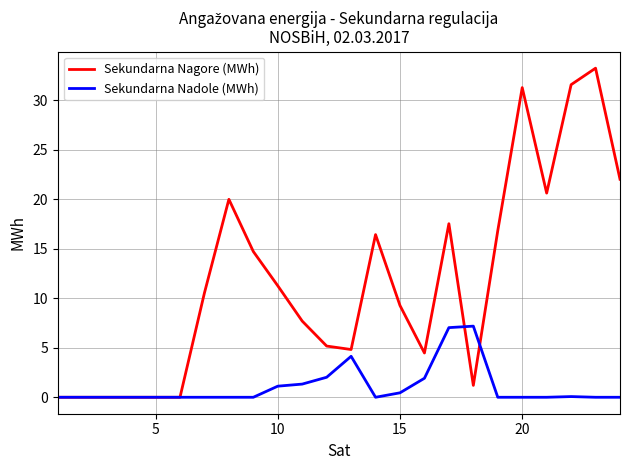

In Sekundarna Nadole (MWh), how many points are higher than both neighbors (excluding endpoints)?

3